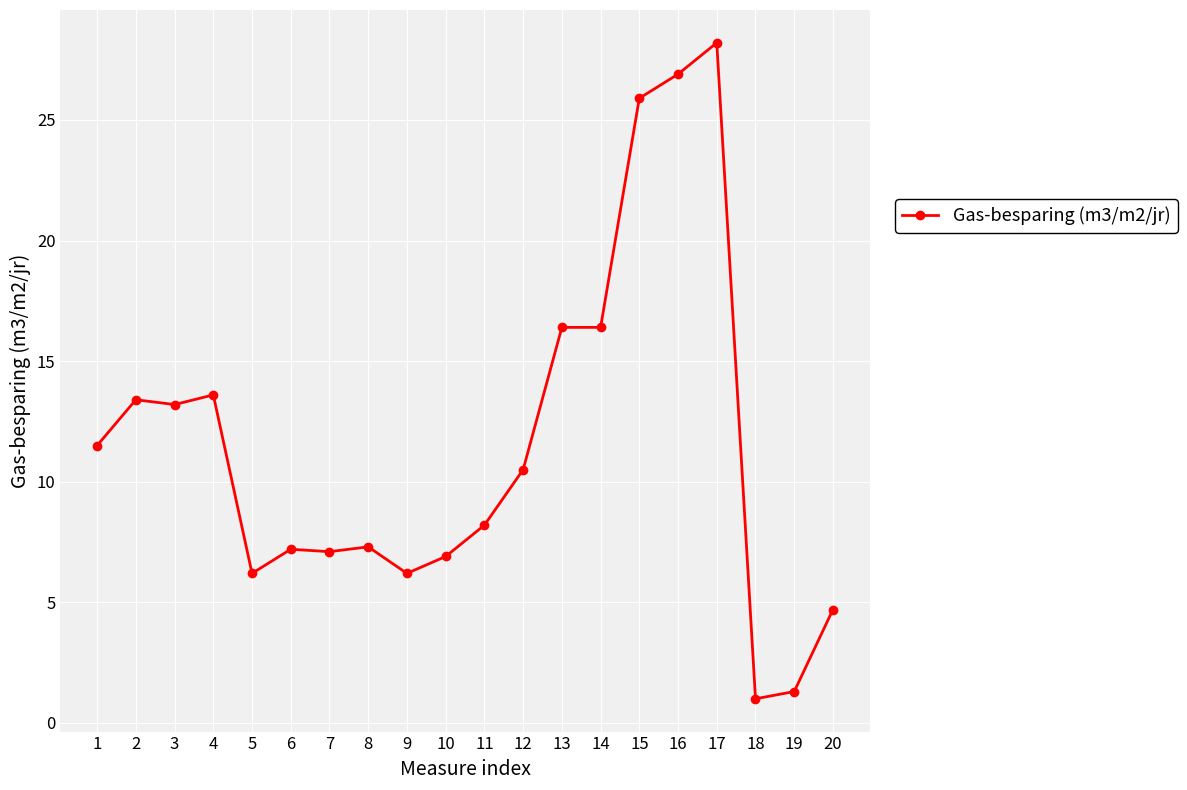

What is the ratio of the value at 9 to the value at 4?

0.5